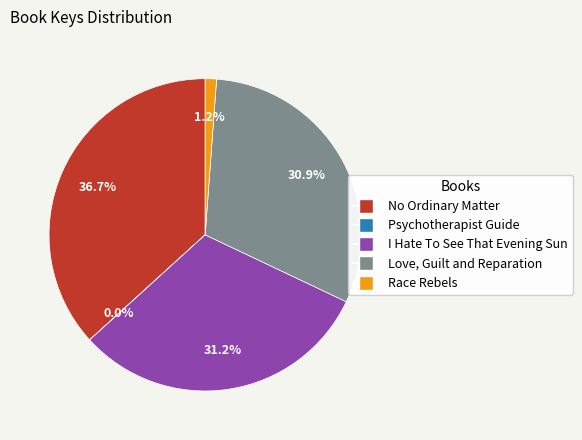

What percentage is NOT represented by I Hate To See That Evening Sun?

68.8%